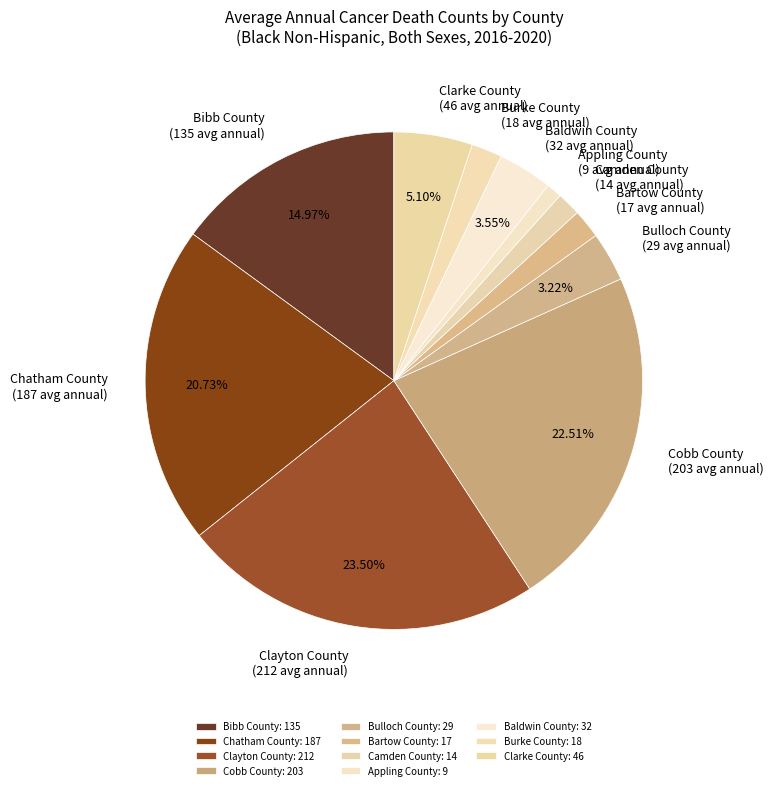

How many slices are in this pie chart?

11